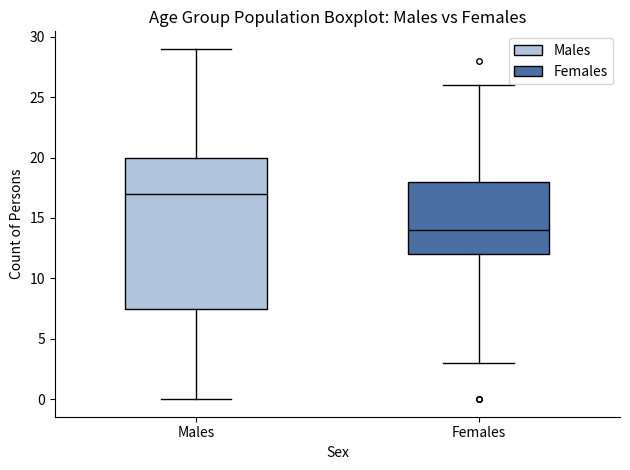

Which box is the tallest, from its lower edge to its upper edge?

Males